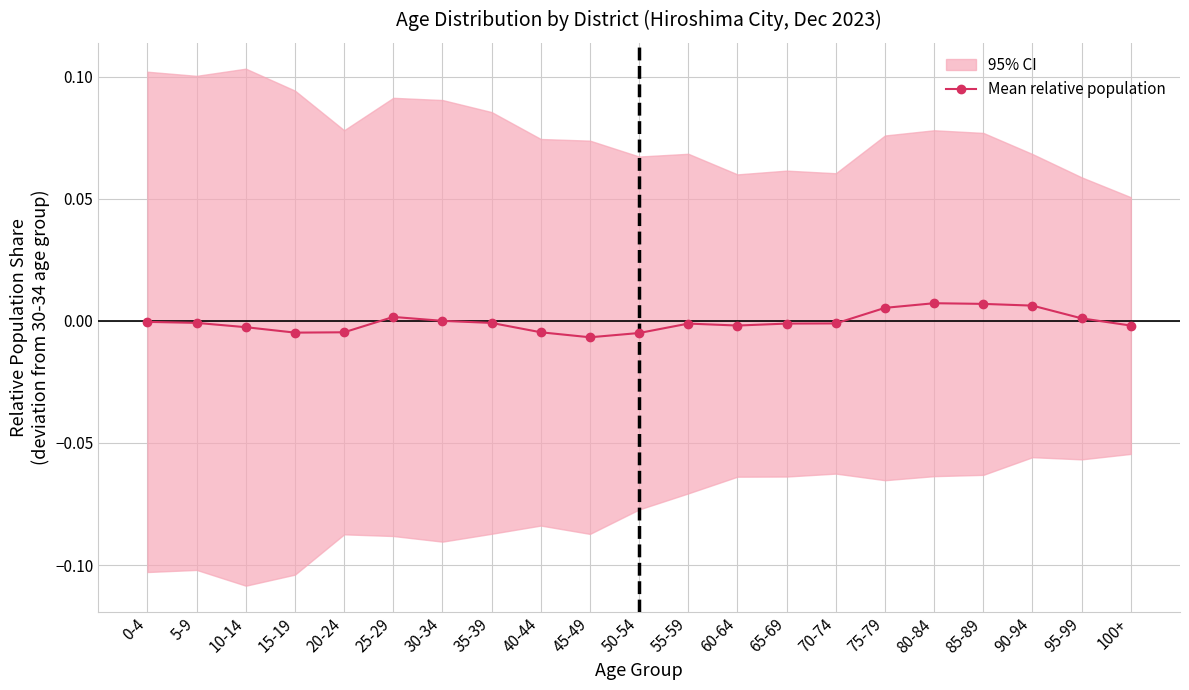

The chart shows a value of 0.0 at 75-79. True or false?

True